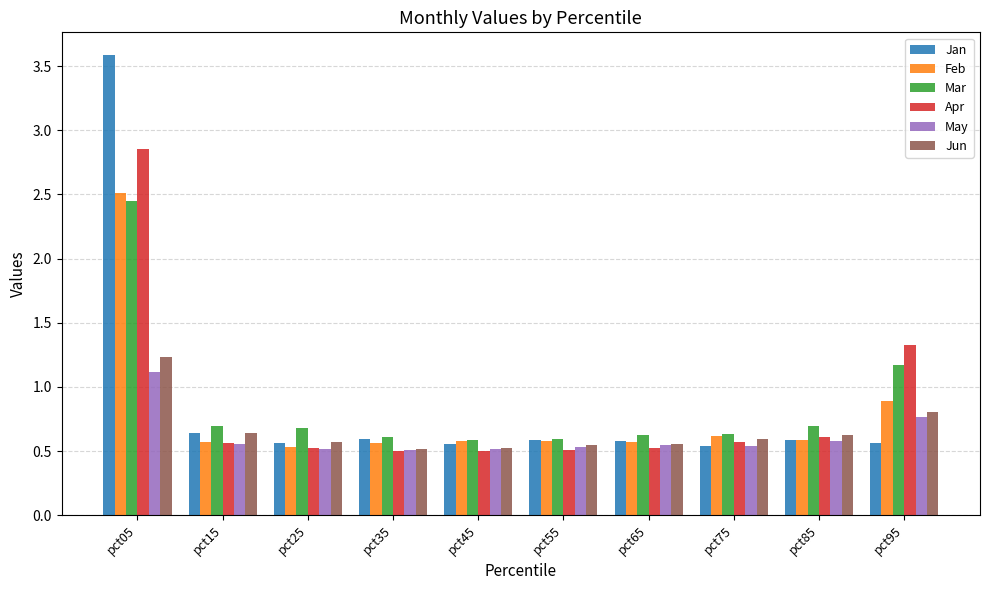

Which series changed the most between pct15 and pct95?

Apr